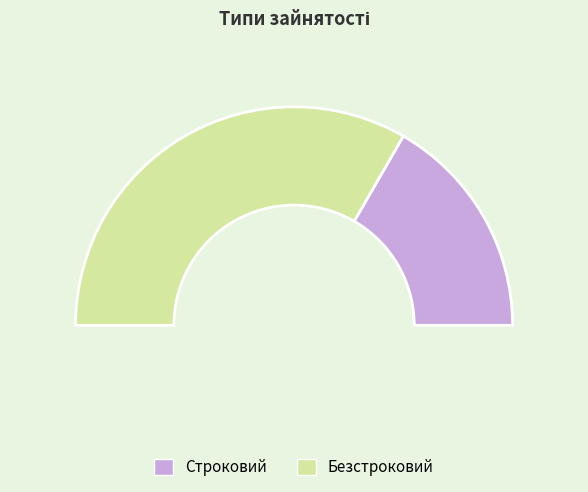

To the nearest percent, what is the average slice percentage?

50%